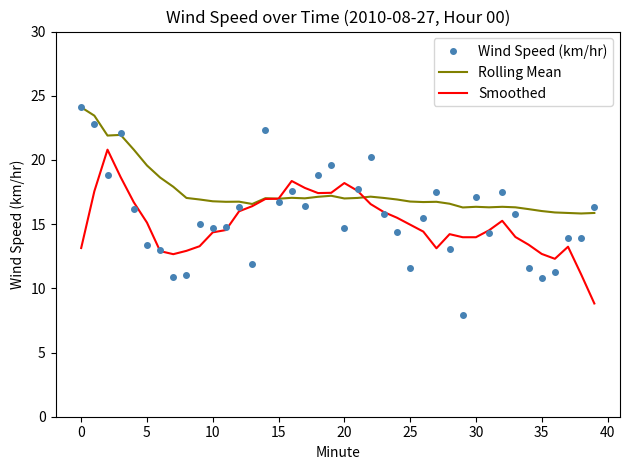

Which series has the widest spread of values?

Wind Speed (km/hr)